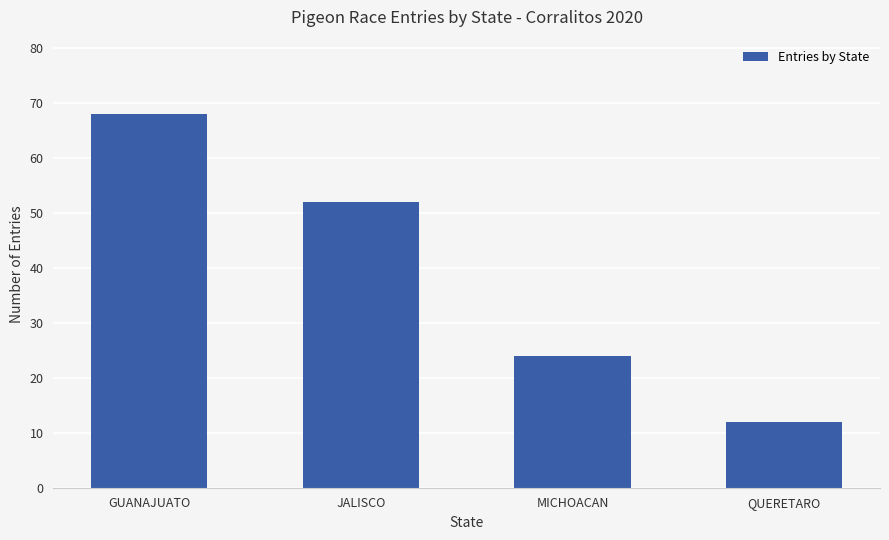

Where is the data nearest to the value 40?

JALISCO